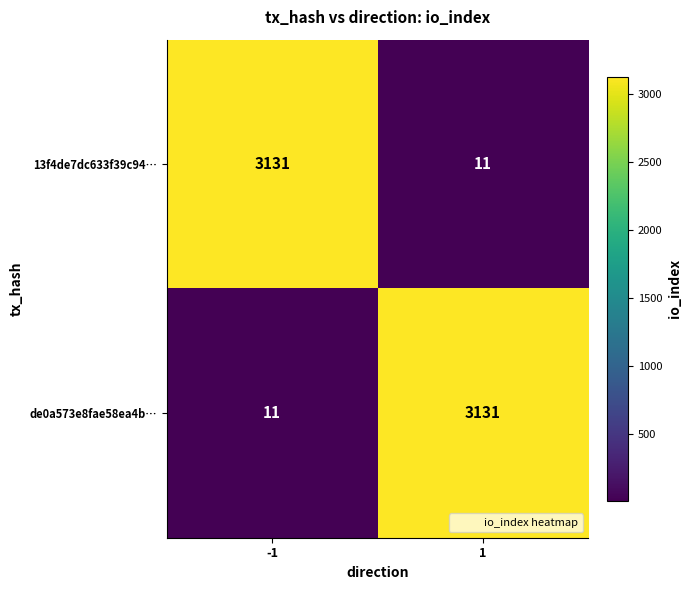

Reading left to right, what are all the values shown in this chart?

13f4de7dc633f39c94…: 3131	11
de0a573e8fae58ea4b…: 11	3131